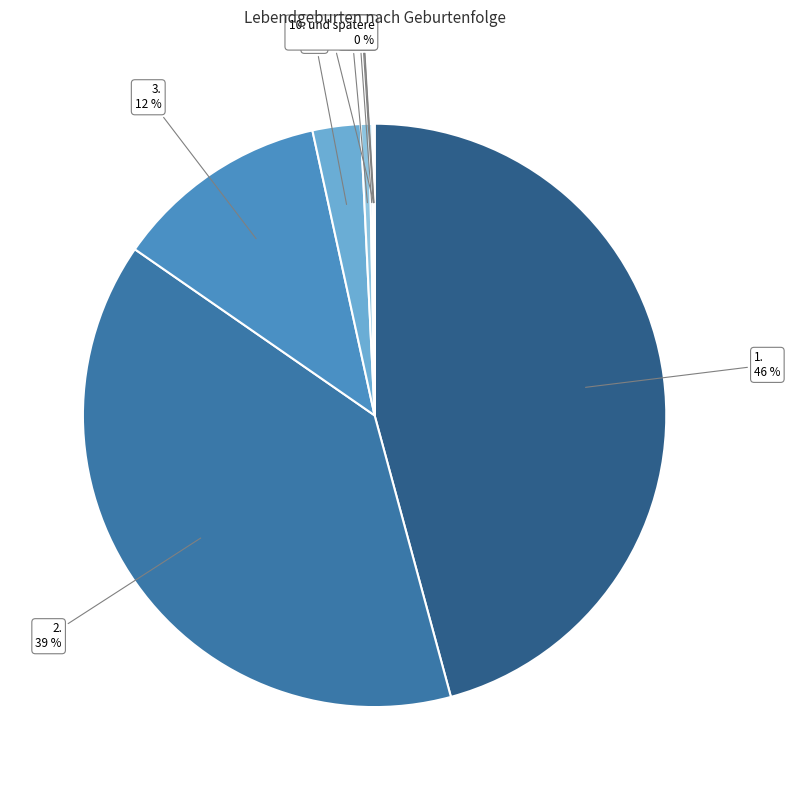

What is the largest slice in the pie chart?

1.